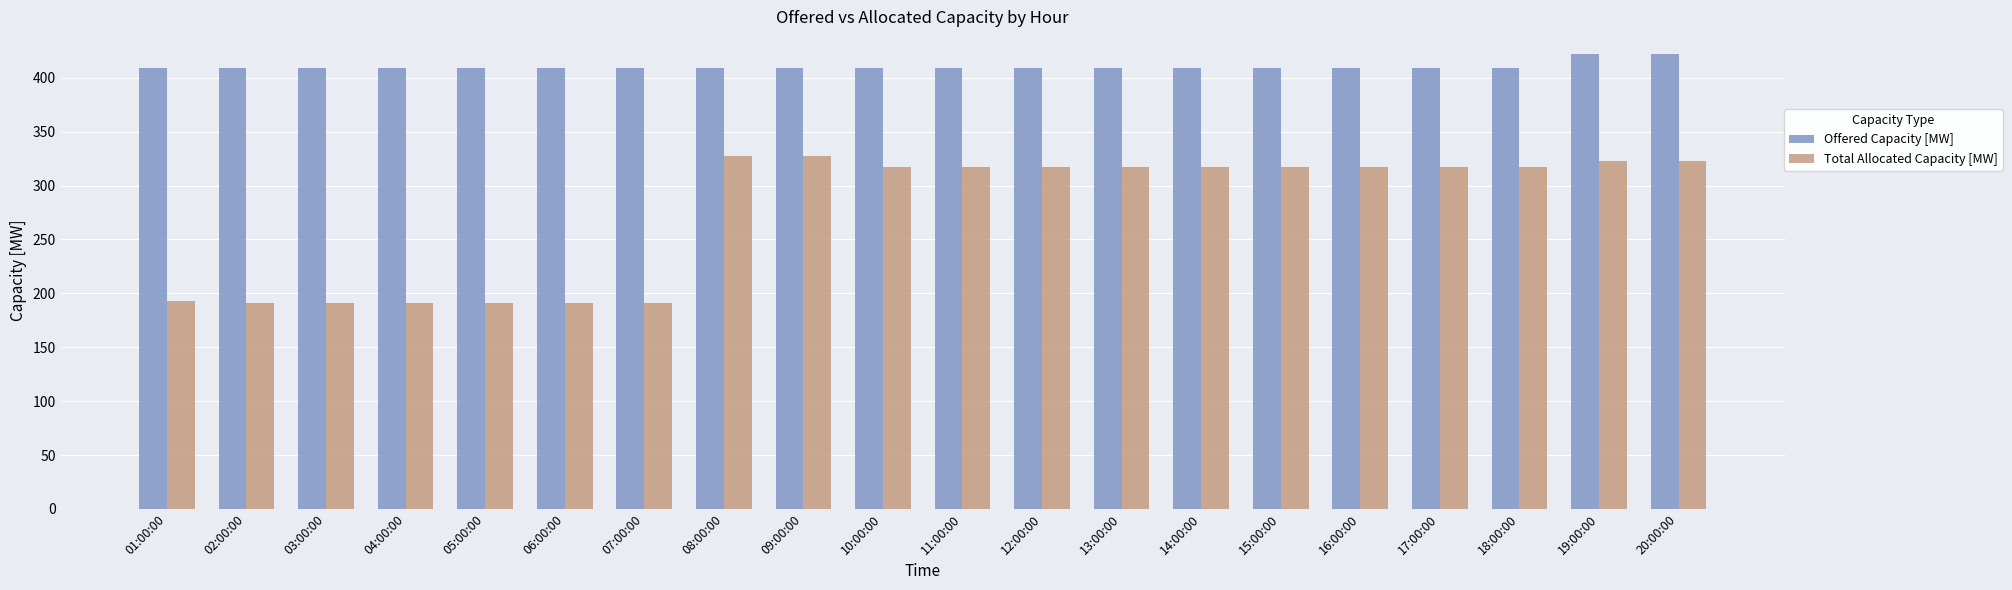

Which series has the widest spread of values?

Total Allocated Capacity [MW]